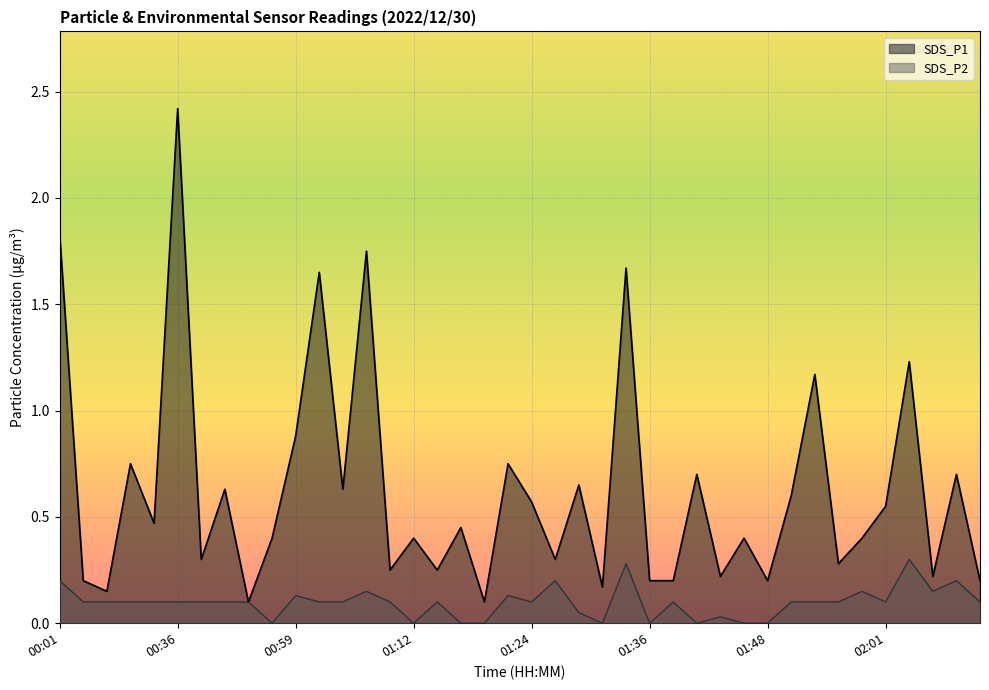

List the series in order of their overall mean, lowest first.

SDS_P2, SDS_P1